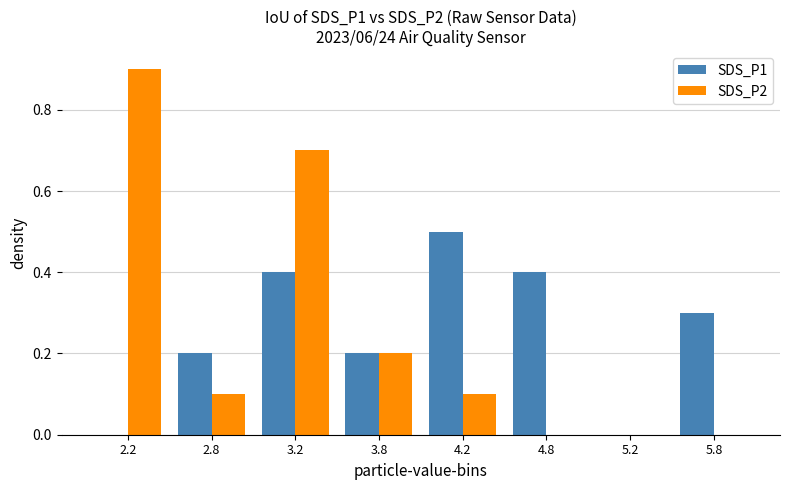

How many groups of bars are there?

8